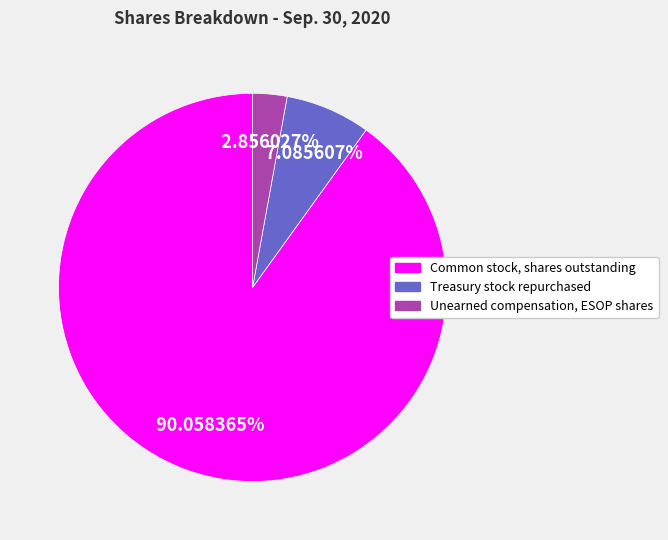

Is it true that Unearned compensation, ESOP shares is 3% of the pie?

True